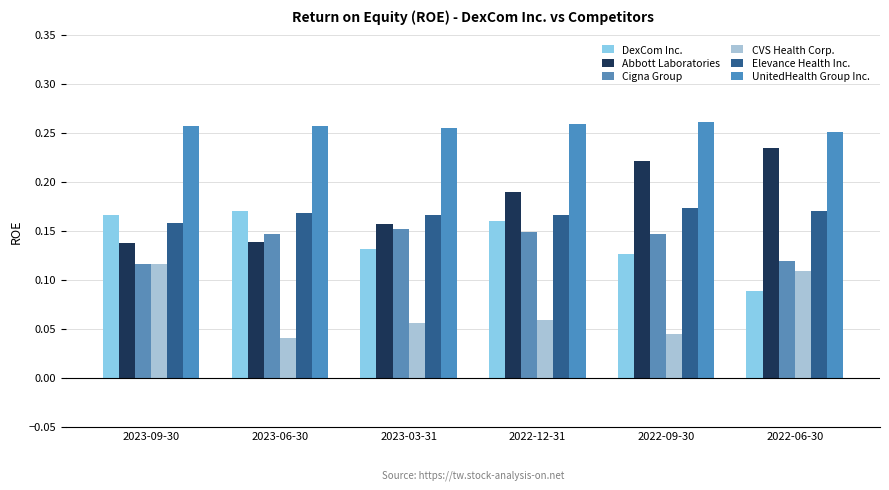

Rank the series by their maximum value, from lowest to highest.

CVS Health Corp., Cigna Group, DexCom Inc., Elevance Health Inc., Abbott Laboratories, UnitedHealth Group Inc.